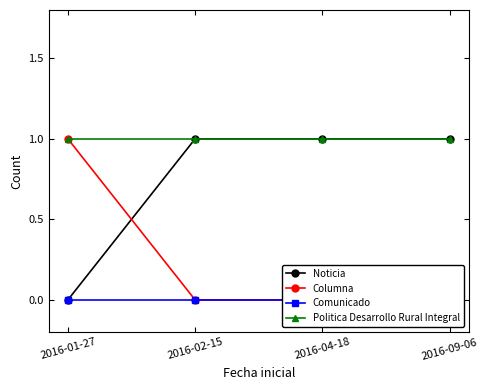

Does the chart have visible grid lines?

No